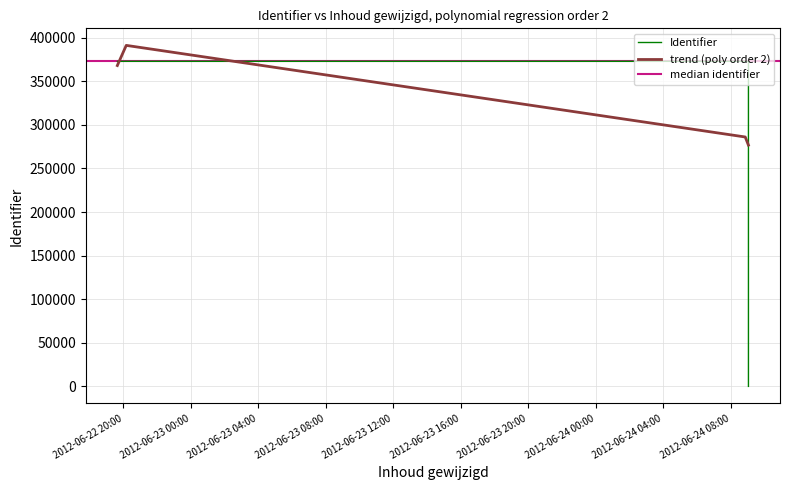

What is the label of the 4th point from the left?

2012-06-22 19:38:54